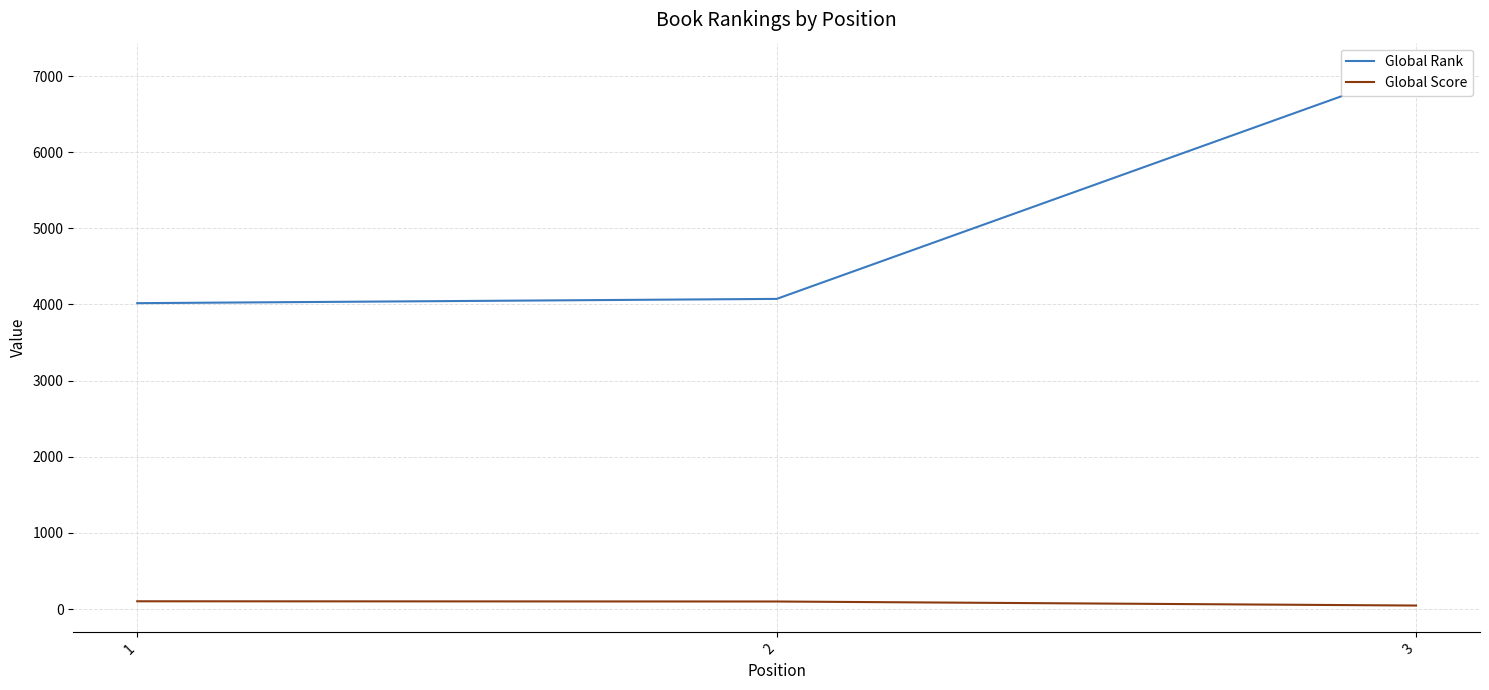

What is the average value of the Global Score series?

82